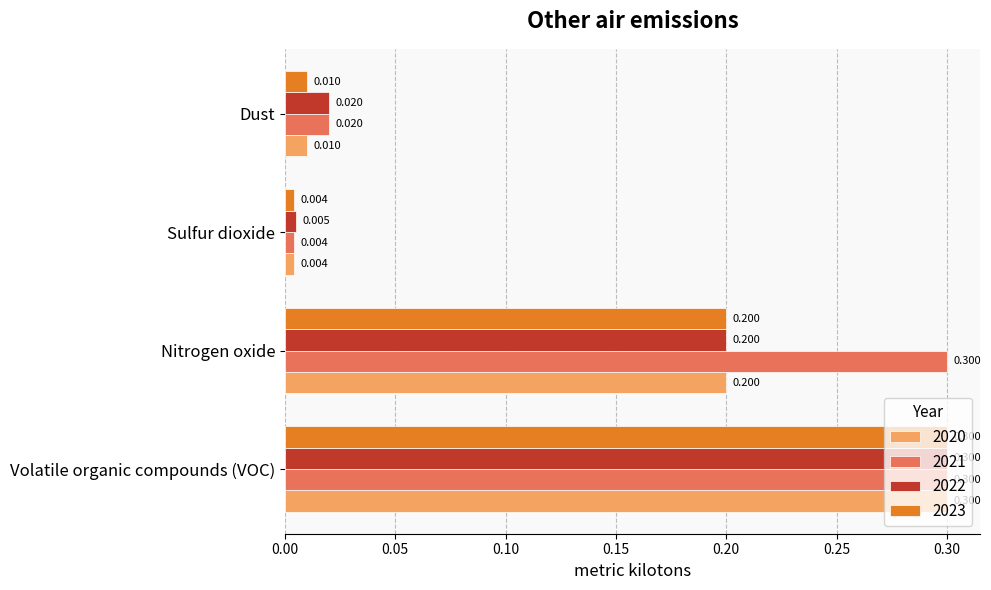

Between Nitrogen oxide and Sulfur dioxide, which series saw the biggest shift?

2021